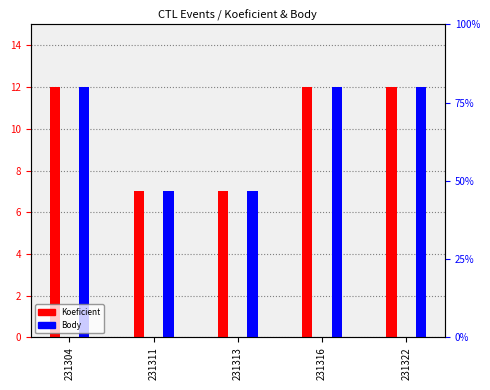

Reading left to right, extract all data points from this chart.

Koeficient: 12	7	7	12	12
Body: 12	7	7	12	12